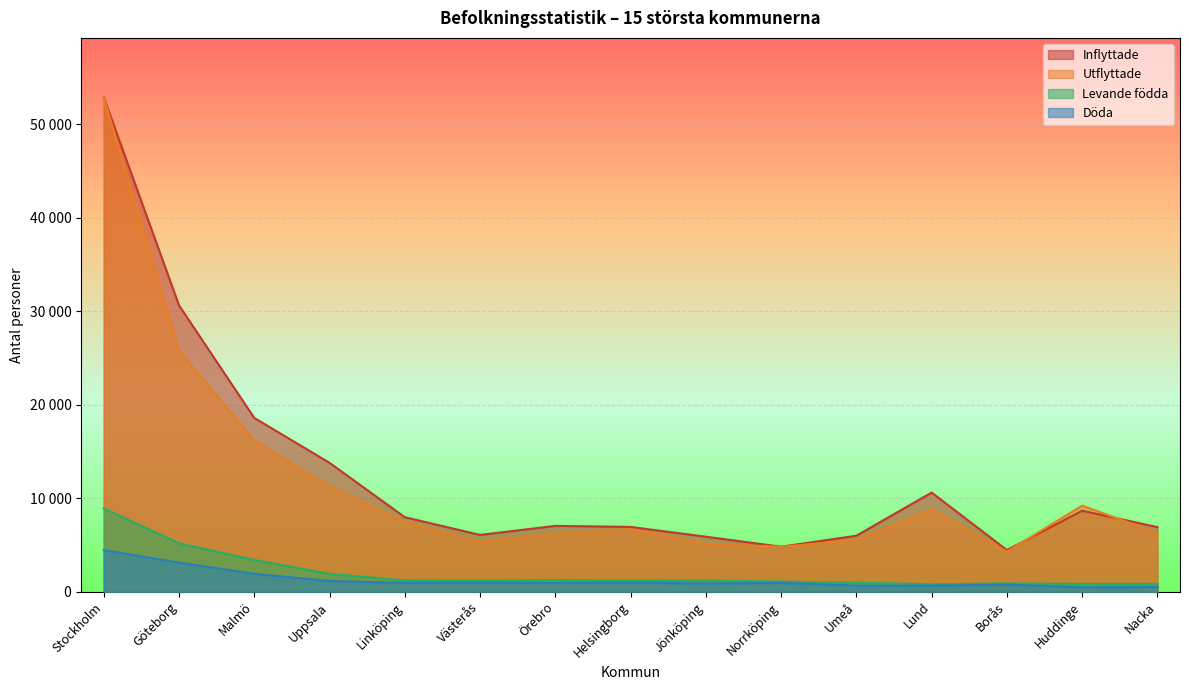

How many interior local valleys does the Inflyttade series have?

3